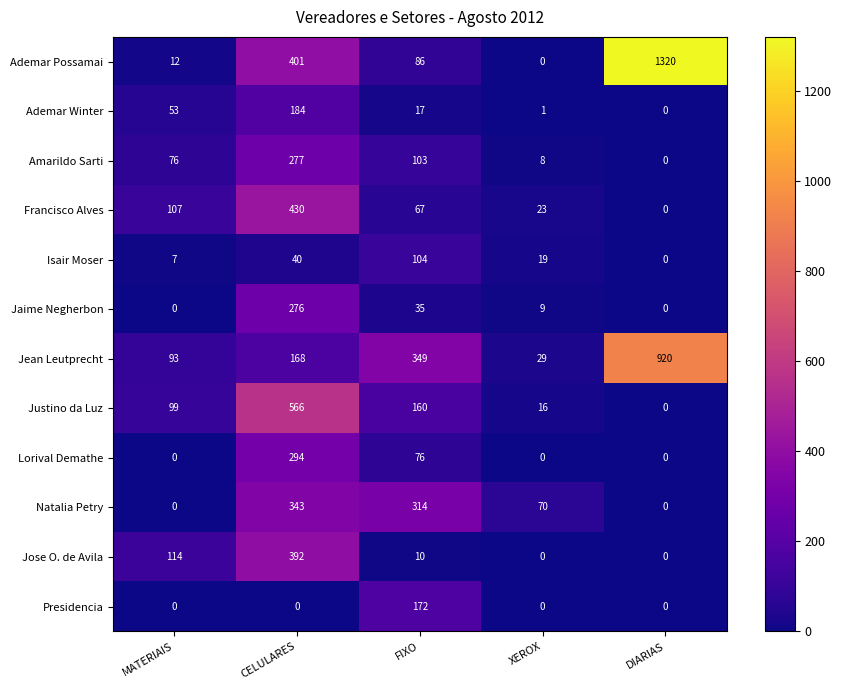

Rank the series by their maximum value, from lowest to highest.

Isair Moser, Presidencia, Ademar Winter, Jaime Negherbon, Amarildo Sarti, Lorival Demathe, Natalia Petry, Jose O. de Avila, Francisco Alves, Justino da Luz, Jean Leutprecht, Ademar Possamai